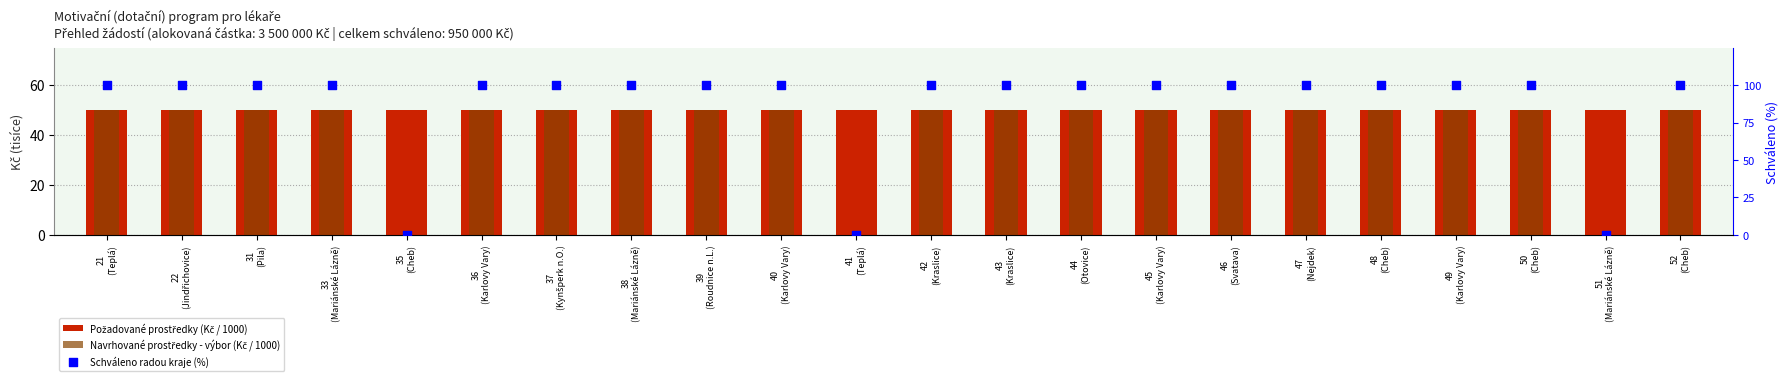

Is the value of Navrhované prostředky - výbor (Kč / 1000) at 49
(Karlovy Vary) greater than the value of Požadované prostředky (Kč / 1000) at 21
(Teplá)?

No